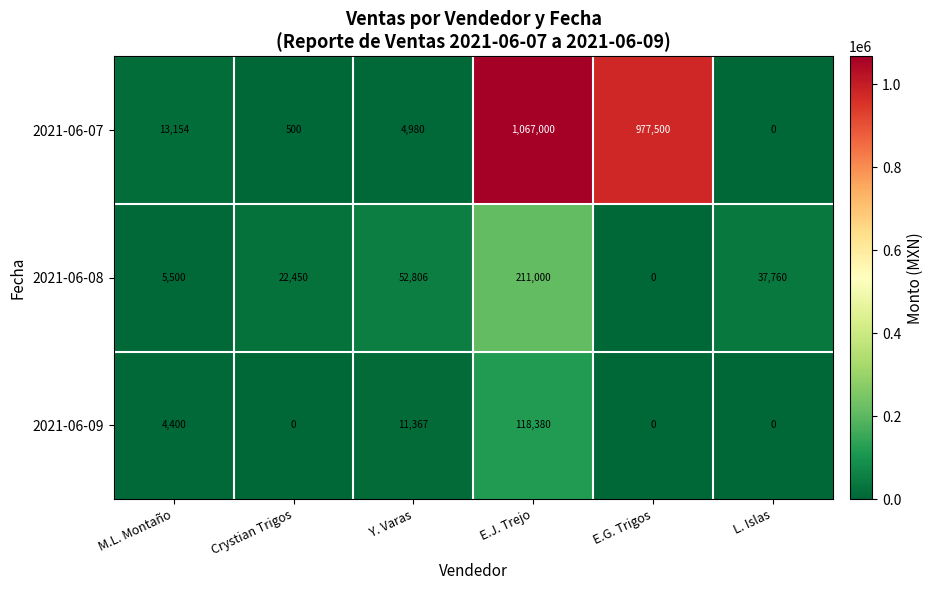

At how many categories does at least one series exceed 1022539?

1